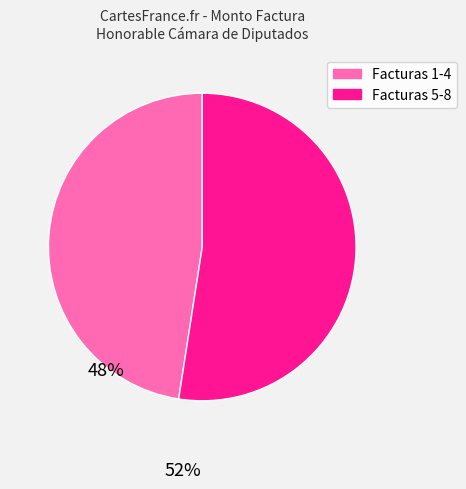

Is there any slice that represents more than half of the pie?

Yes